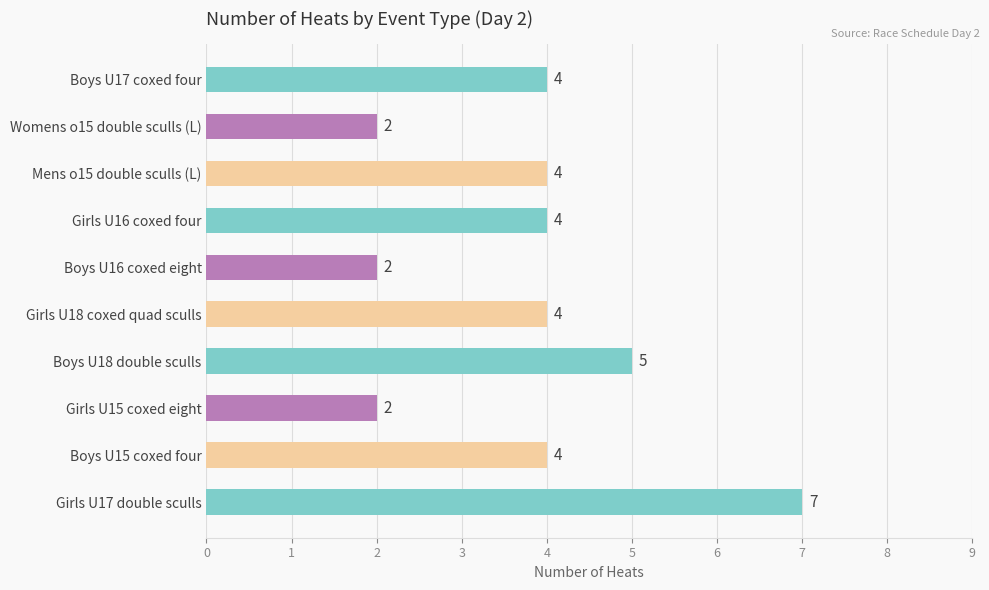

Reading top to bottom, extract all data points from this chart.

4	2	4	4	2	4	5	2	4	7